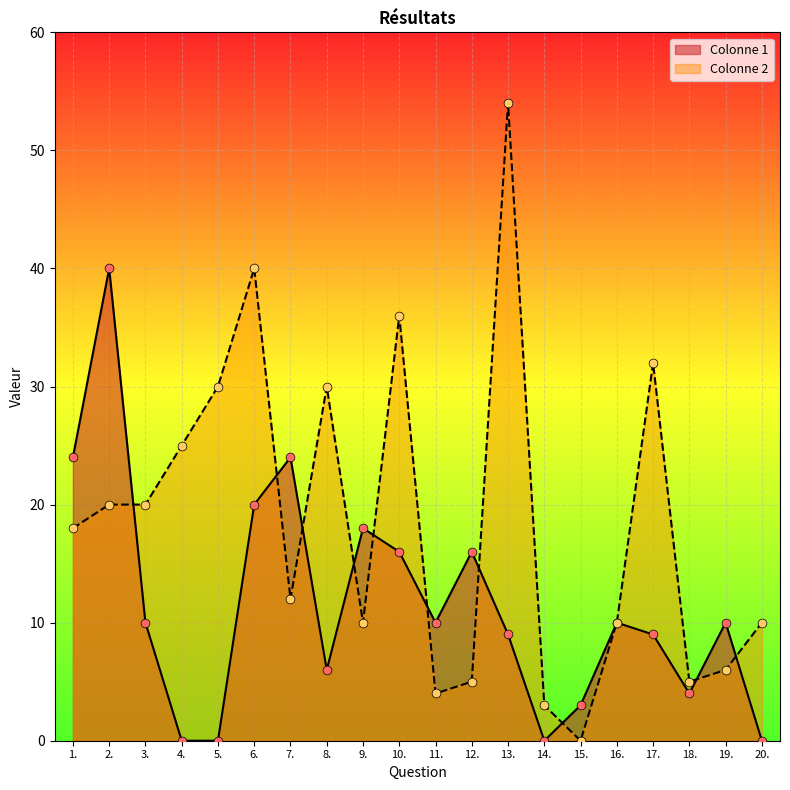

What are all the series names shown in the legend?

Colonne 1, Colonne 2